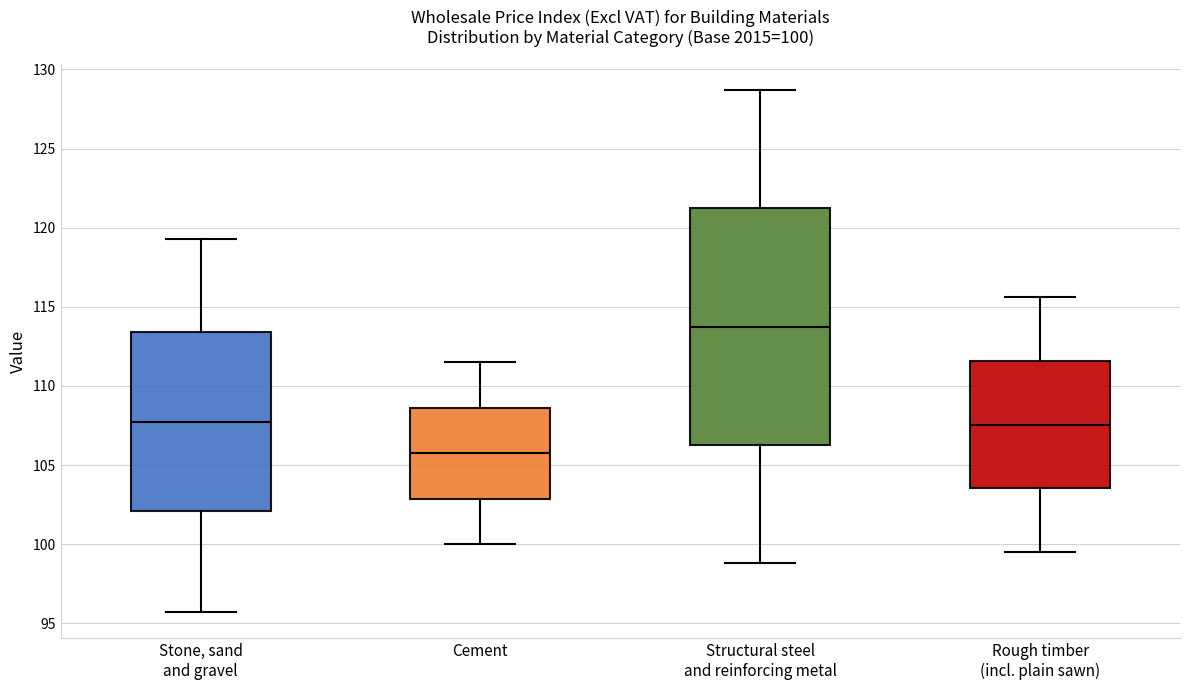

Which box's median line is the lowest?

Cement